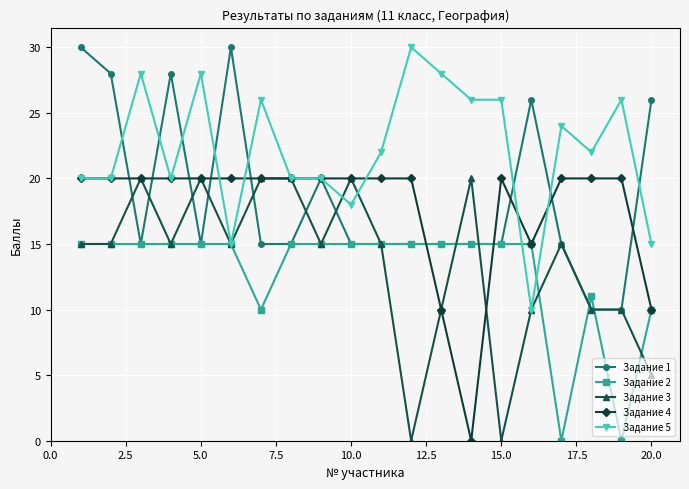

What is the highest value of the Задание 4 series?

20